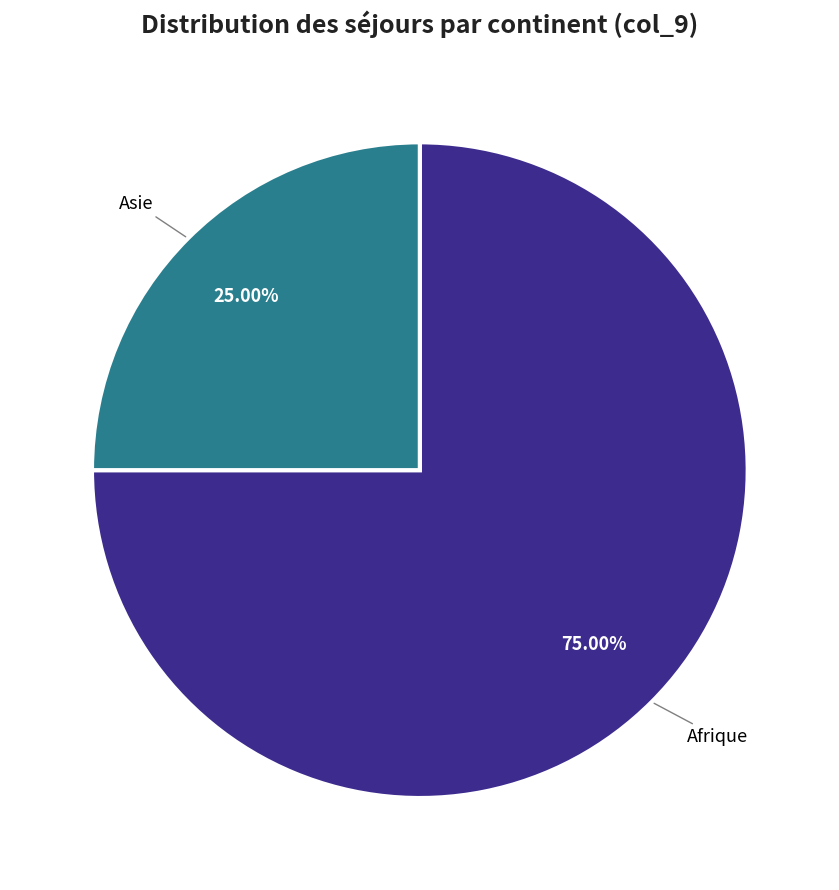

Is there a majority slice in this chart?

Yes